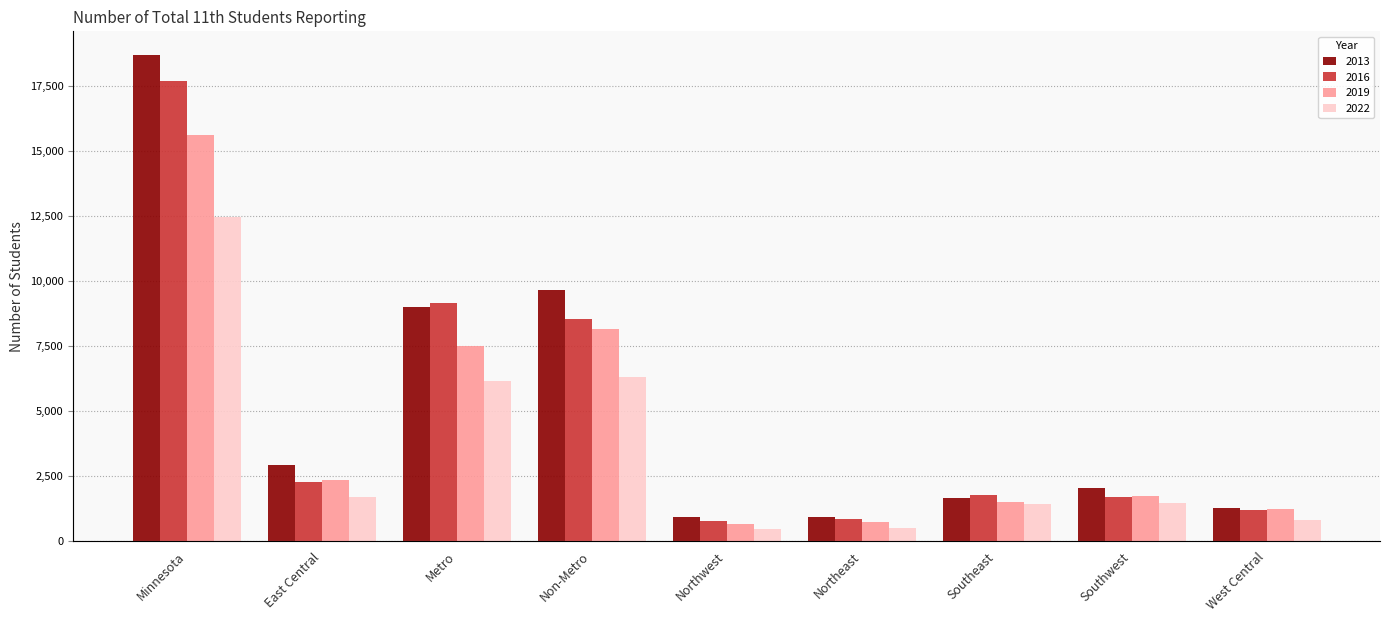

What is the value of the 2016 bar at the 9th from the left?

1190